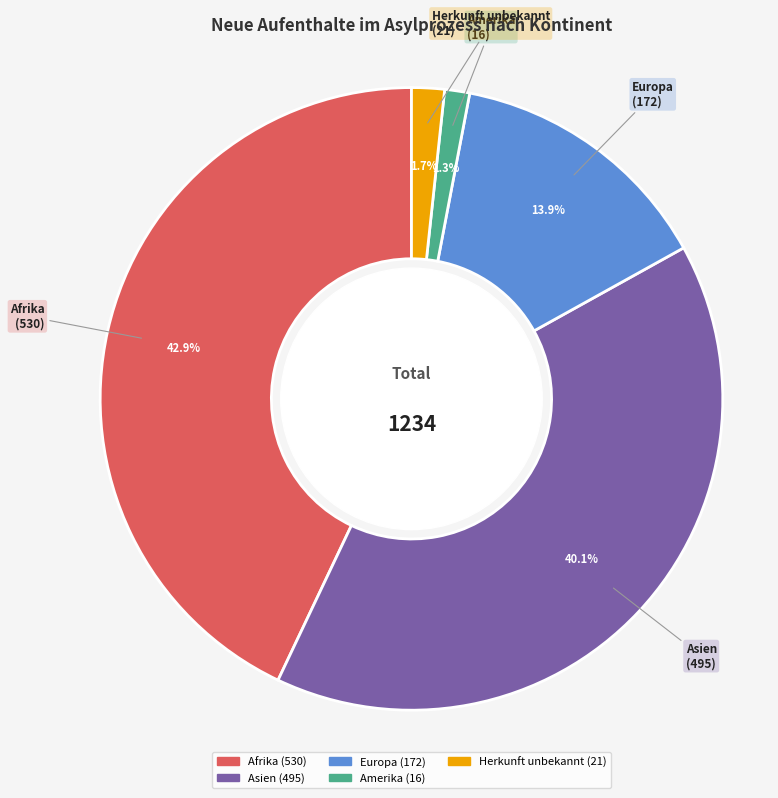

Does any single category account for the majority?

No